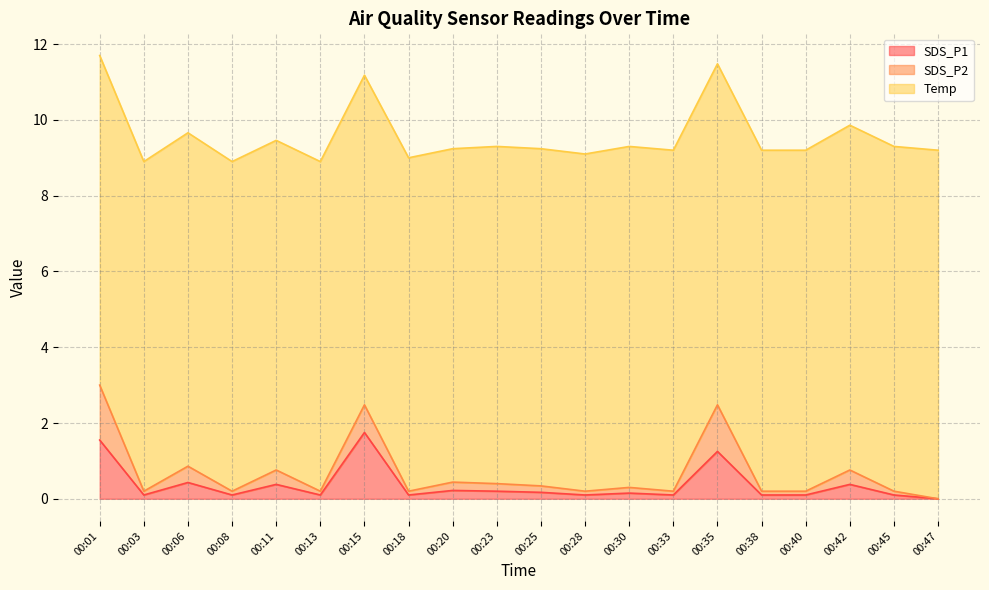

What is the maximum value for Temp?

9.2